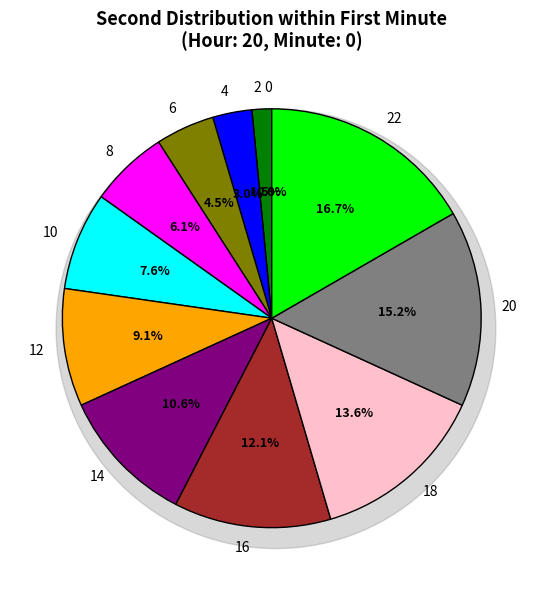

Is the sum of 20 and 0 greater than half?

No